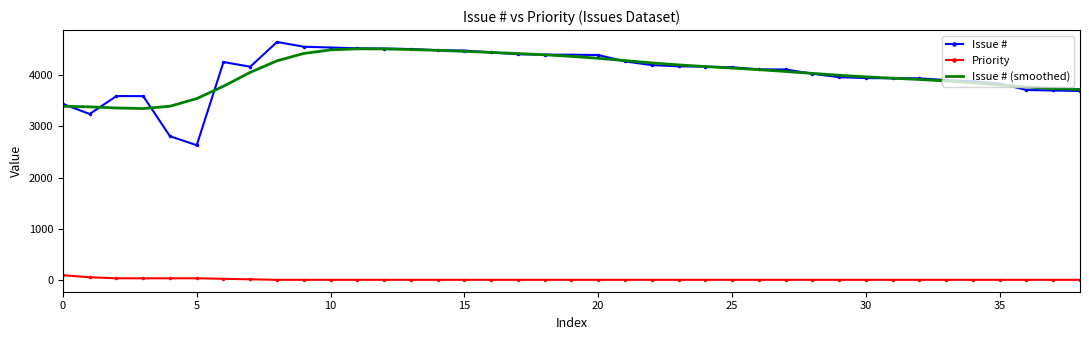

True or false: Priority and Issue # (smoothed) intersect in this chart.

False